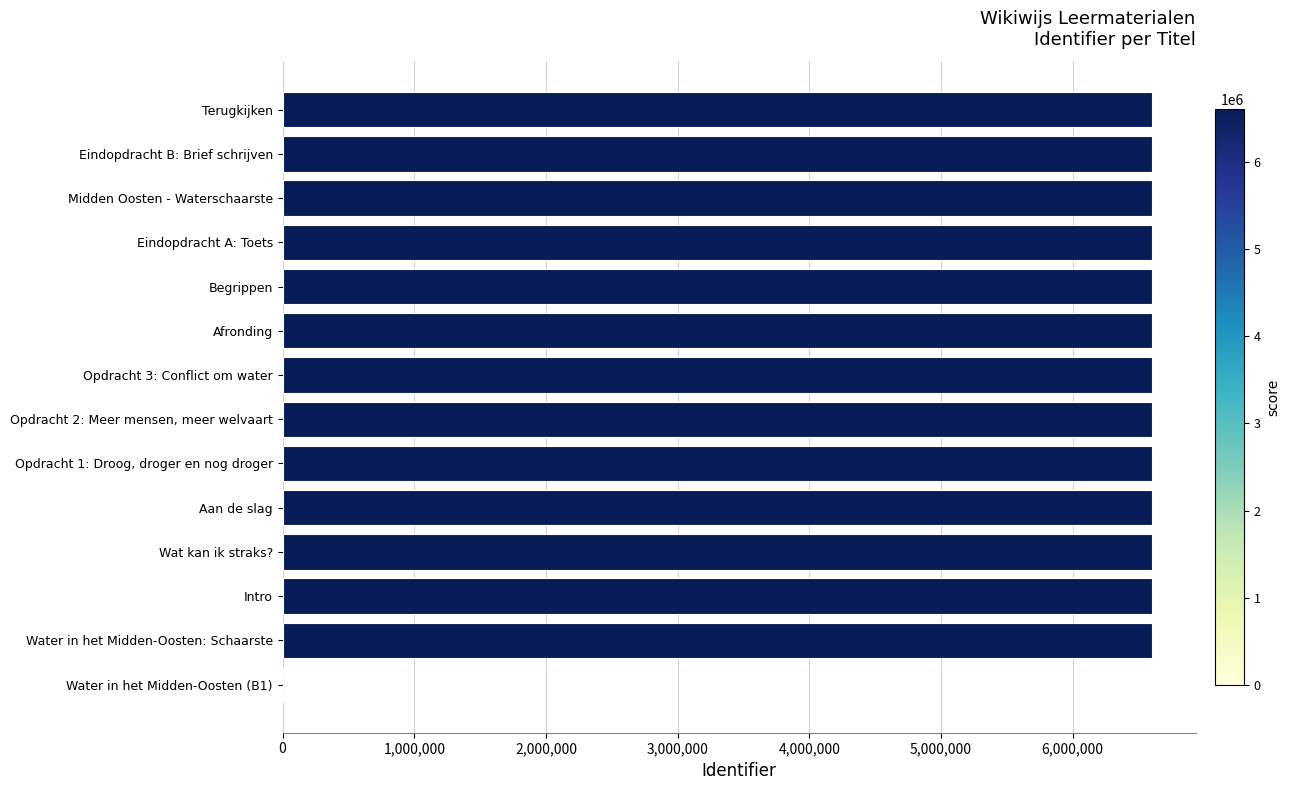

Approximately how many times larger is the value at Eindopdracht B: Brief schrijven compared to Opdracht 1: Droog, droger en nog droger?

1.0